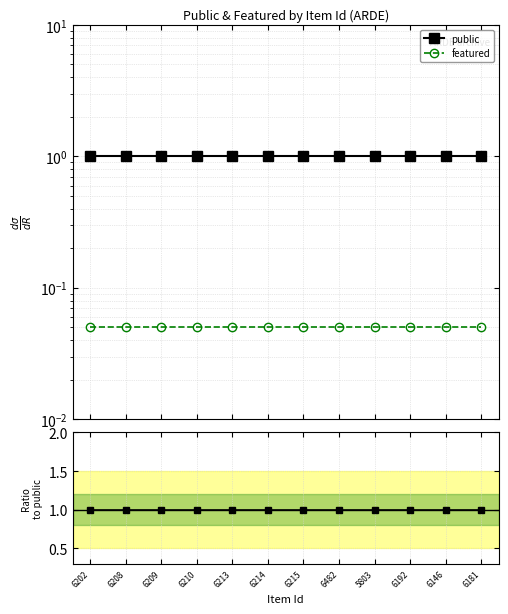

True or false: public has a value of 1.0 at 5803.

True